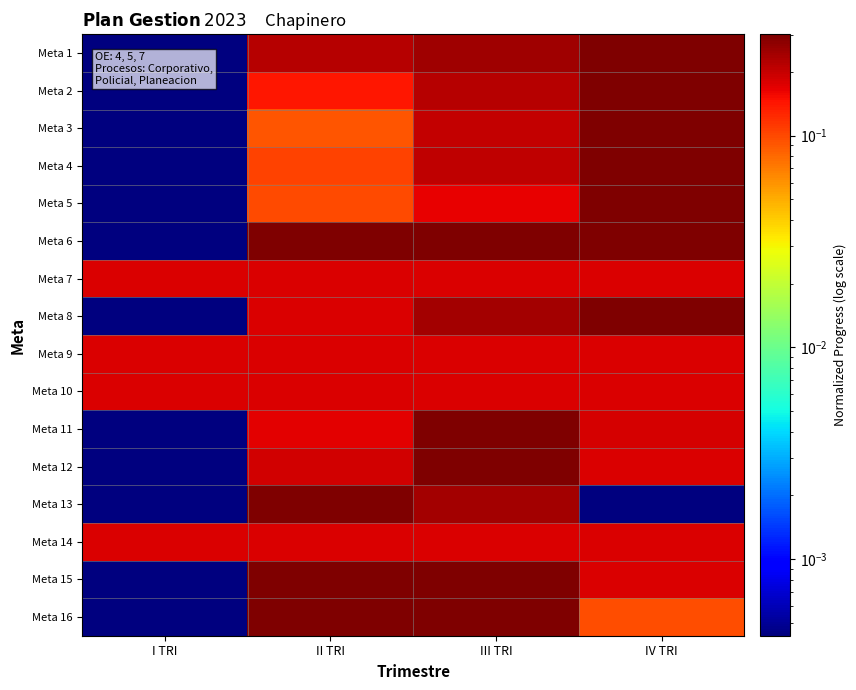

What is the greatest value displayed?

0.3